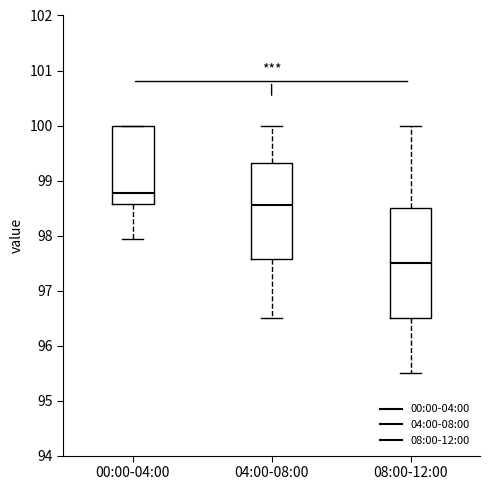

Where is the upper edge of the box for 08:00-12:00 on the y-axis? The values are not printed on the chart, so give them approximately, as read against the axis.

98.5